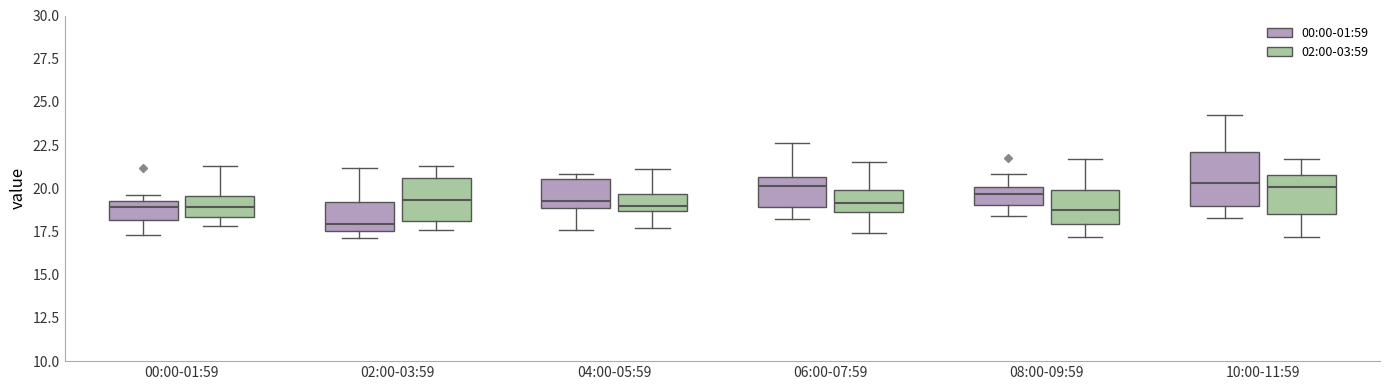

Comparing the boxes themselves (not the whiskers), which one is the tallest?

10:00-11:59 (00:00-01:59)